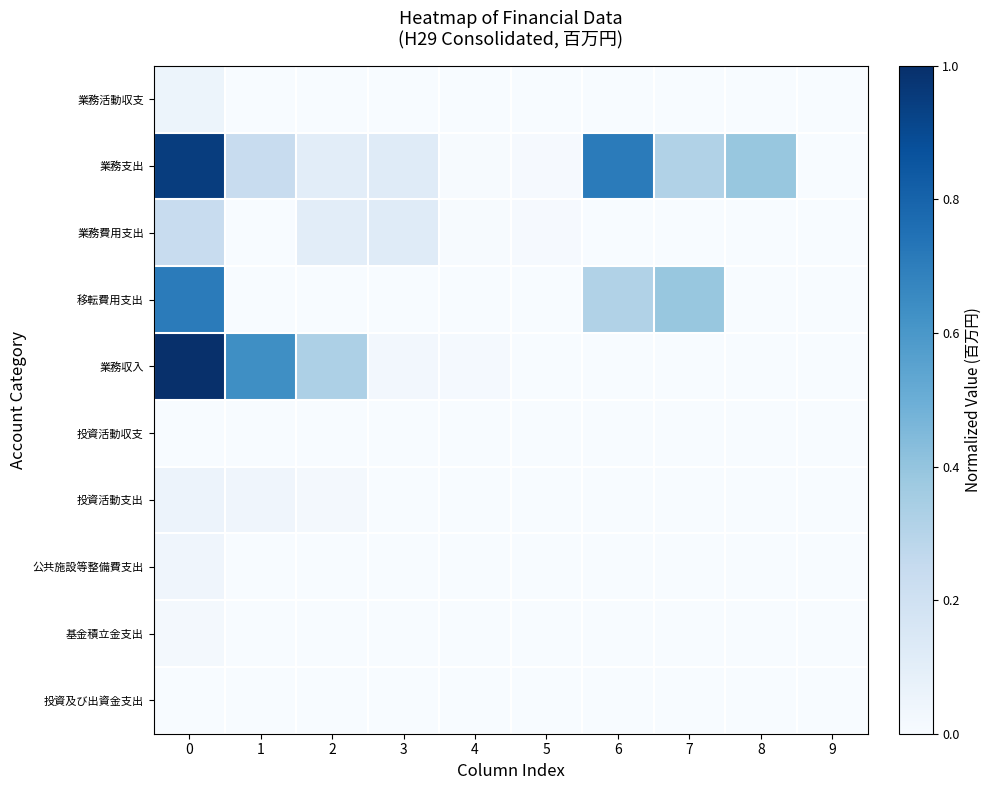

Which series has the largest total across all categories?

業務支出